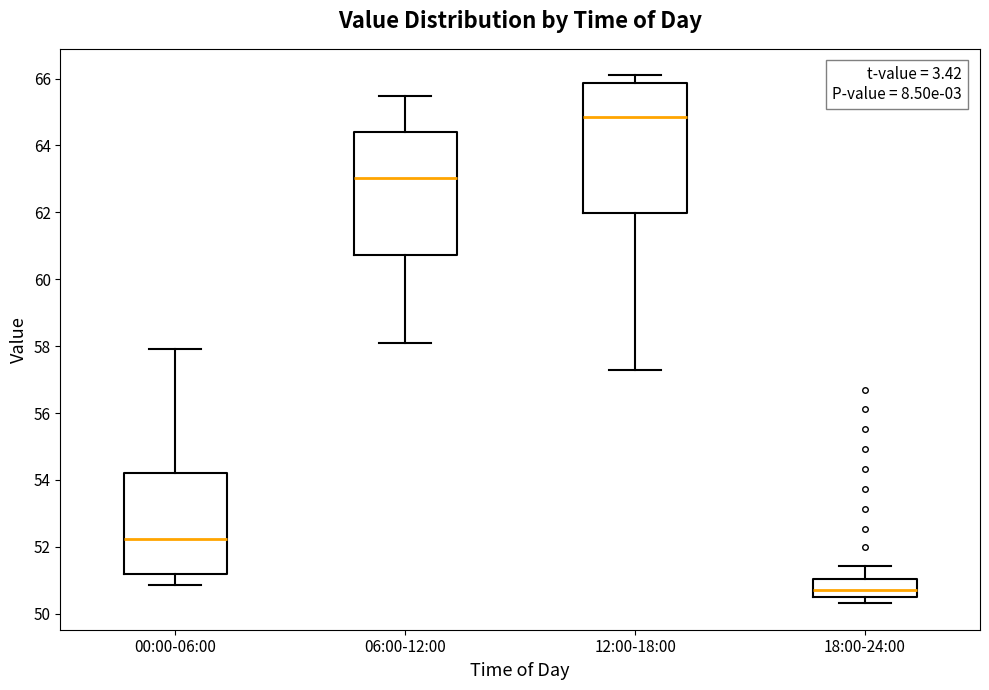

Where is the upper edge of the box for 12:00-18:00 on the y-axis? The values are not printed on the chart, so give them approximately, as read against the axis.

65.8